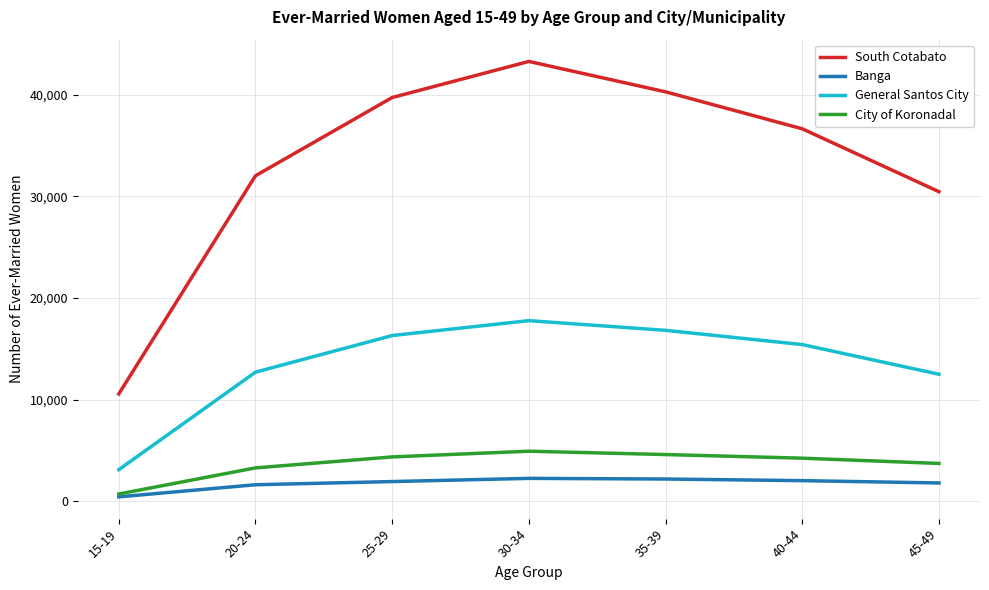

Is the value of City of Koronadal at 25-29 greater than the value of South Cotabato at 40-44?

No